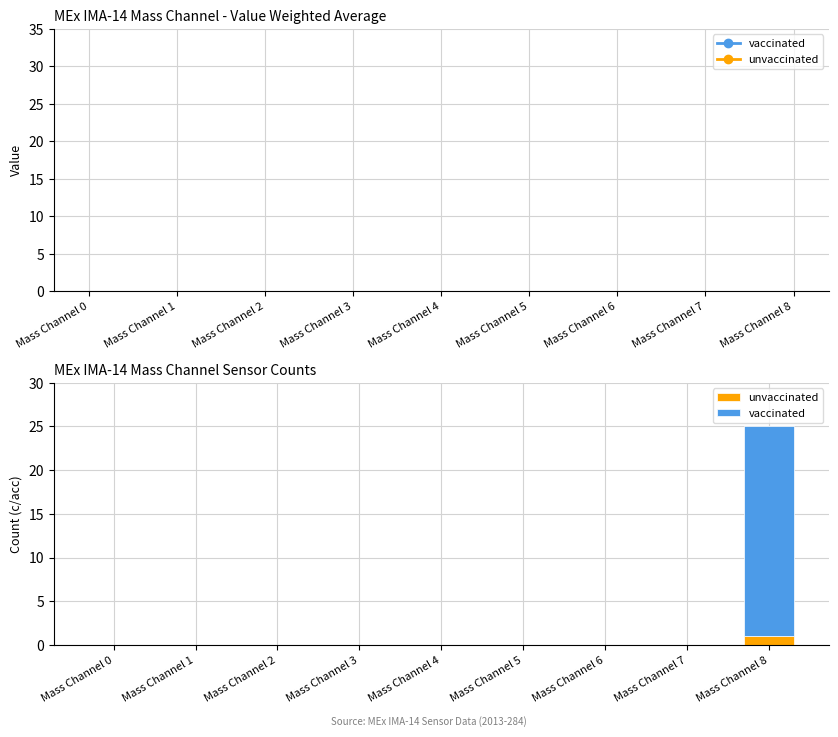

How many values in the vaccinated series exceed 0?

1